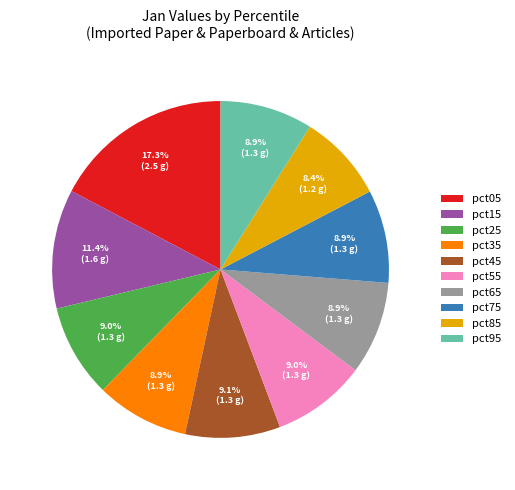

Is there any slice that represents more than half of the pie?

No